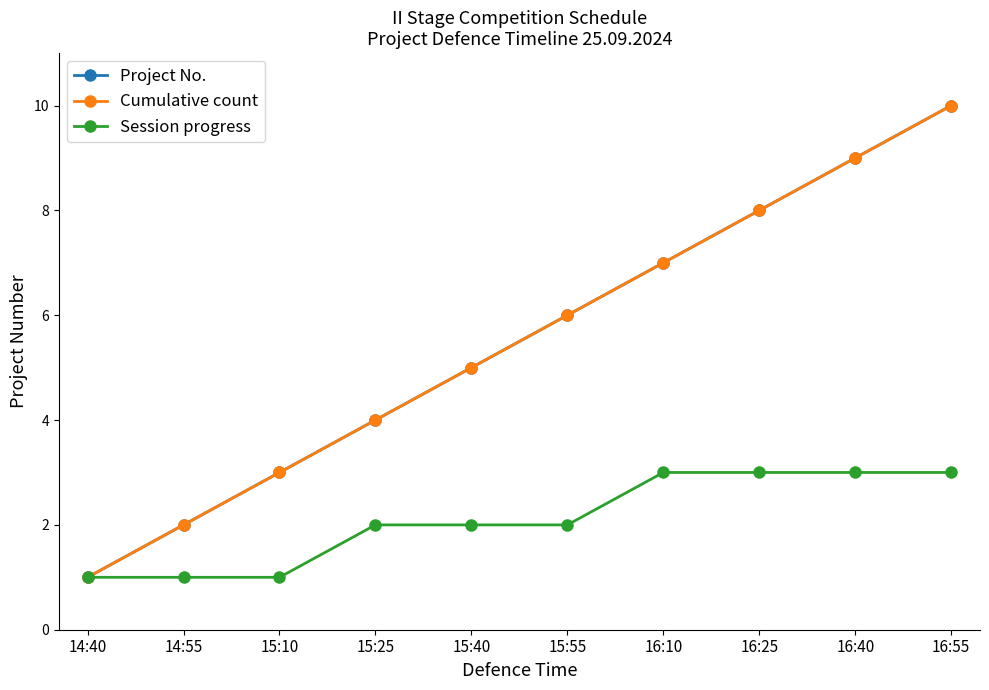

Between 16:10 and 16:25, which is larger?

16:25